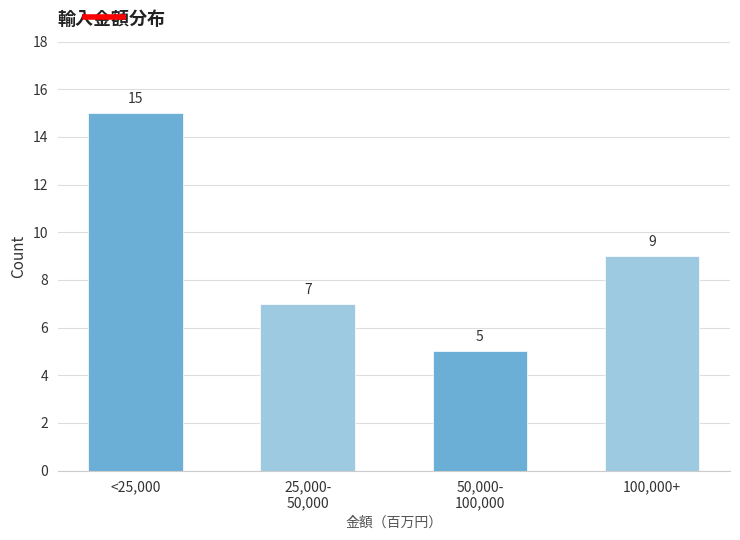

Reading left to right, what are all the values shown in this chart?

15	7	5	9